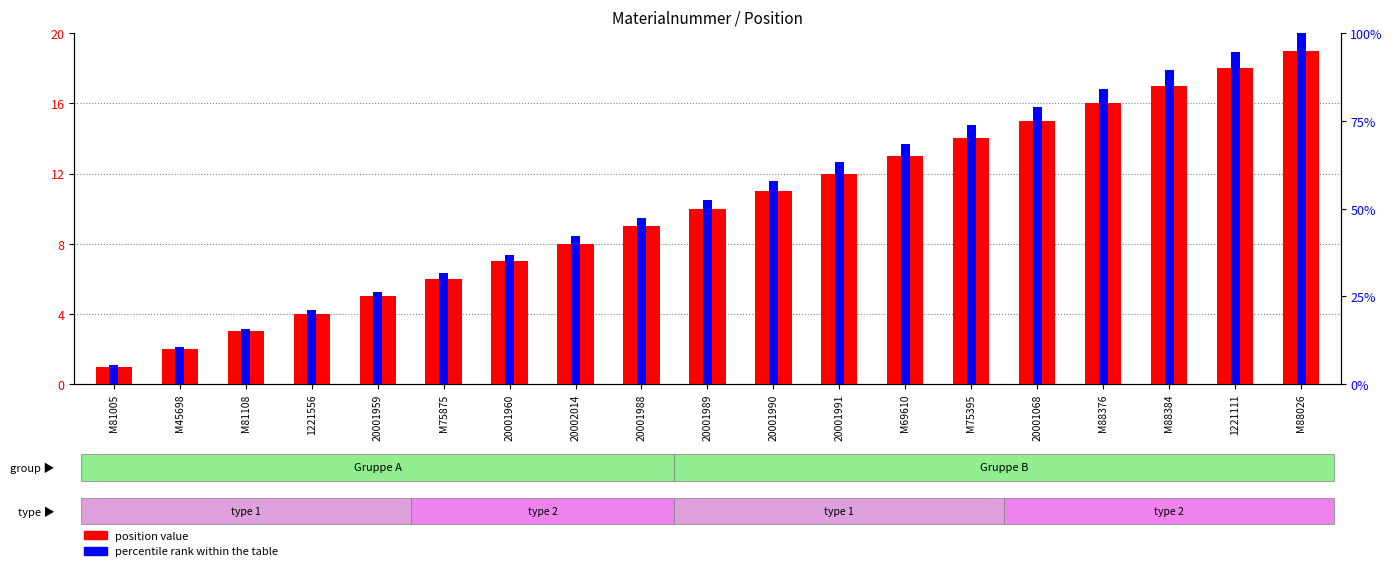

Rank the series by their maximum value, from lowest to highest.

position value, percentile rank within the table